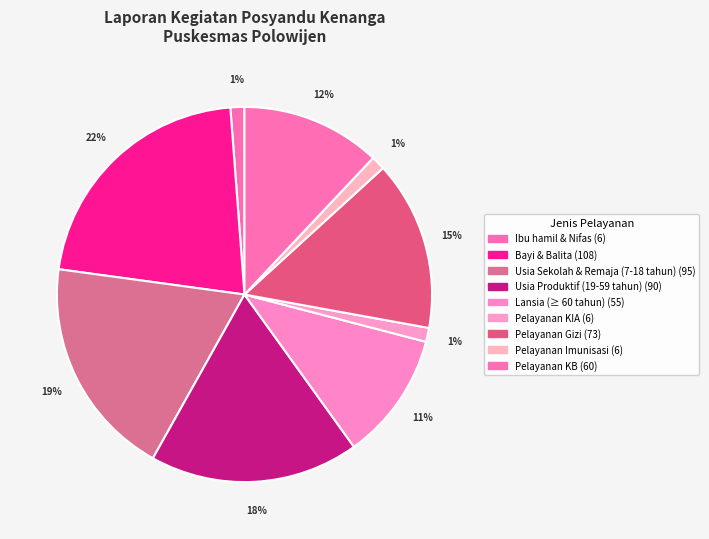

What is the largest slice in the pie chart?

Bayi & Balita